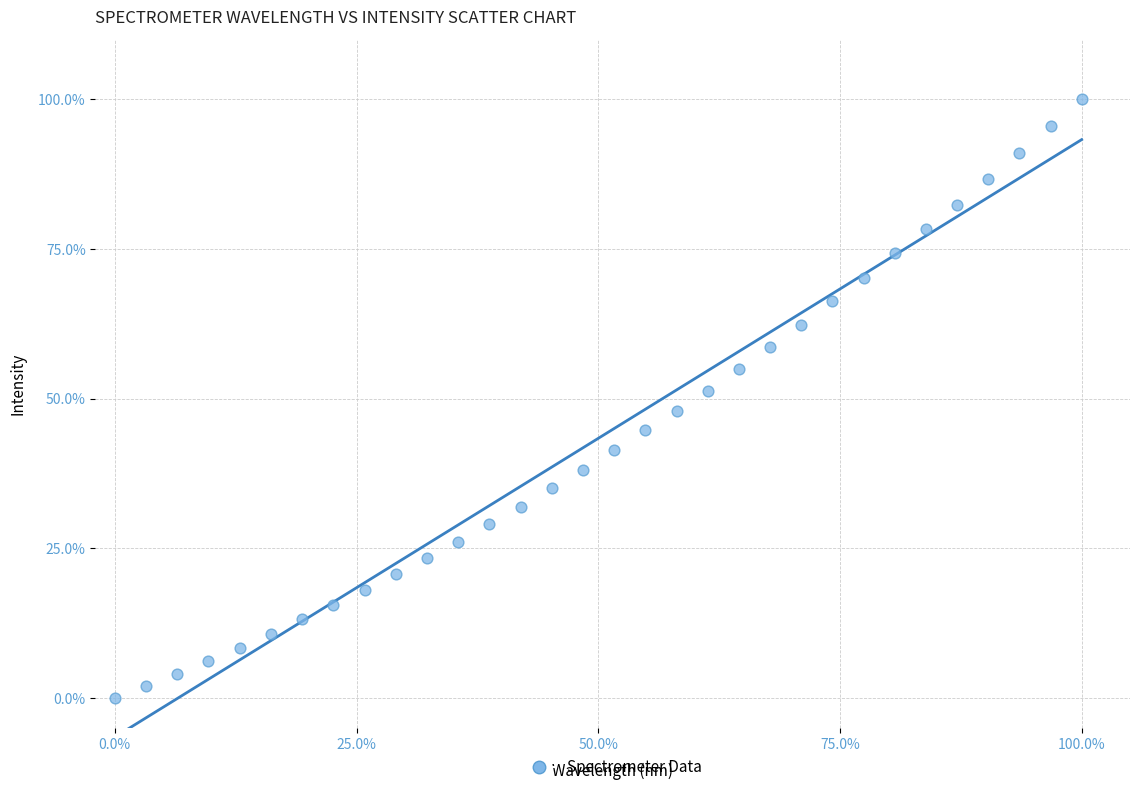

What is the range of Y values (max minus min)?

100.0